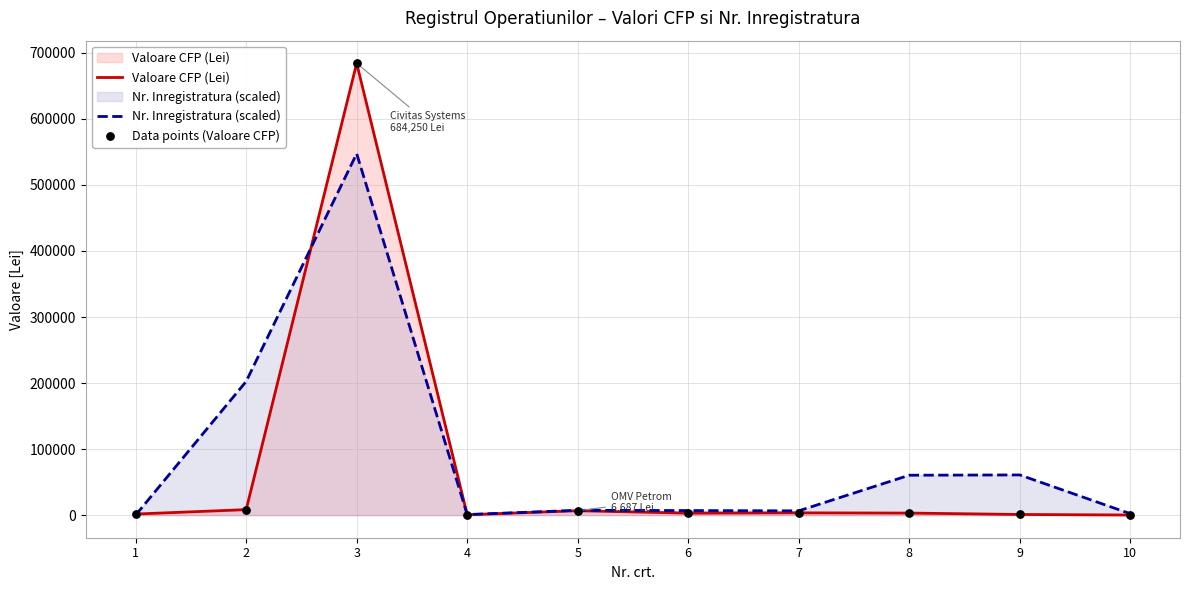

Which series contains the highest Y value?

Valoare CFP (Lei)